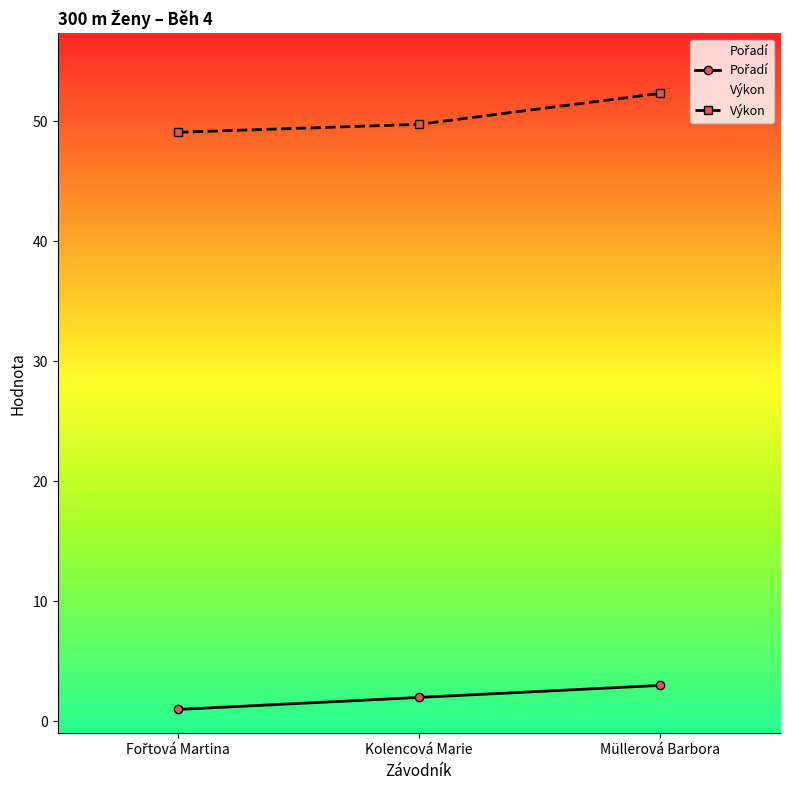

What is the label of the 3rd point from the left?

Müllerová Barbora